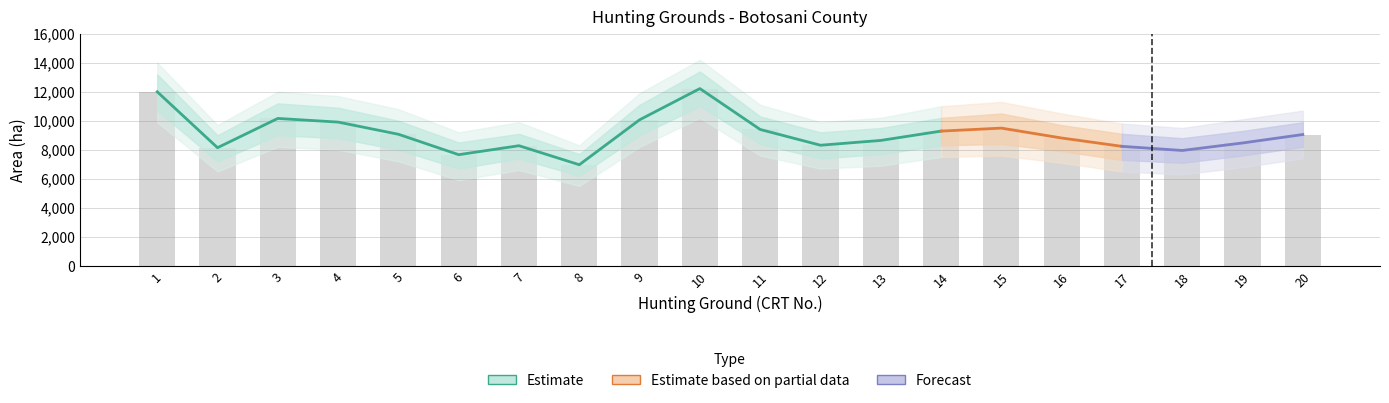

How many categories are shown in the chart?

20